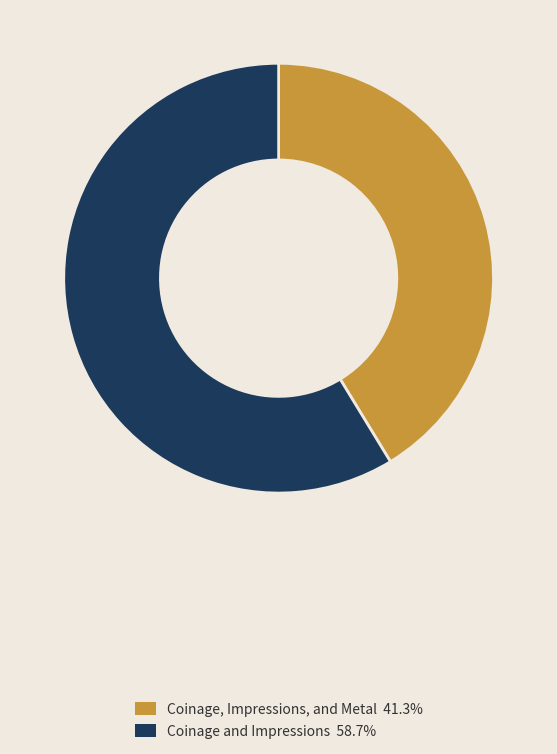

Do Coinage and Impressions and Coinage, Impressions, and Metal together represent more than half of the pie?

Yes